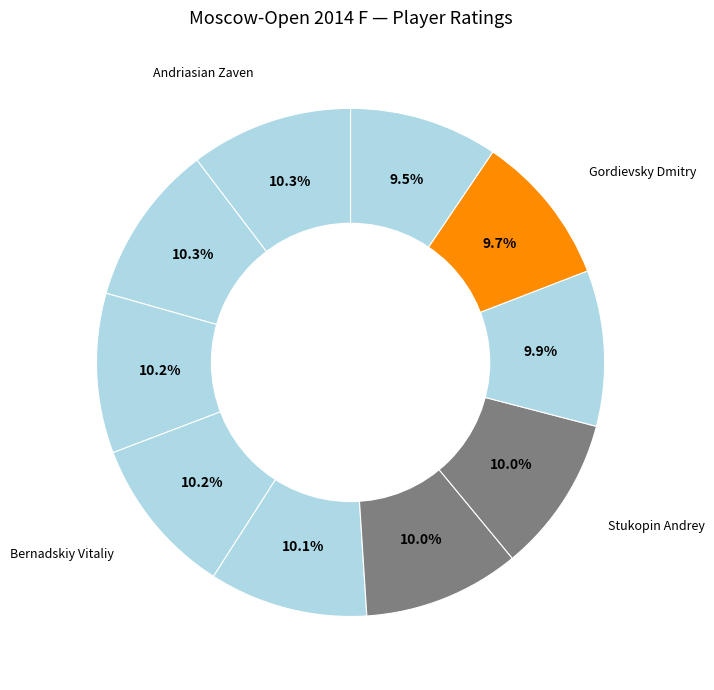

Which slice is the largest?

Andriasian Zaven